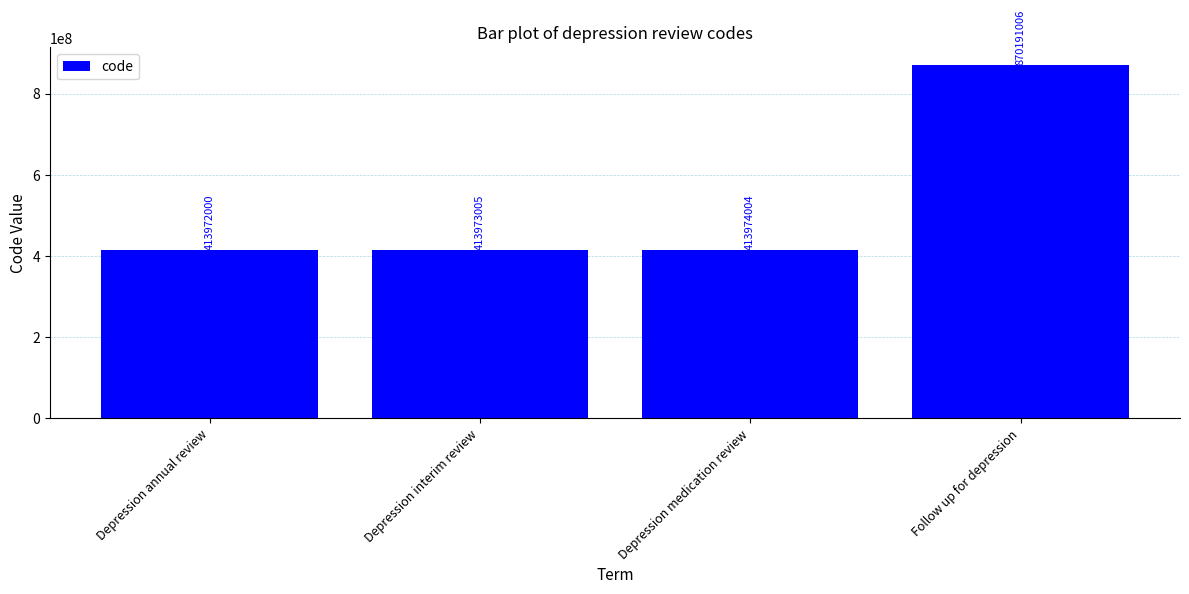

How many bars are there in total?

4